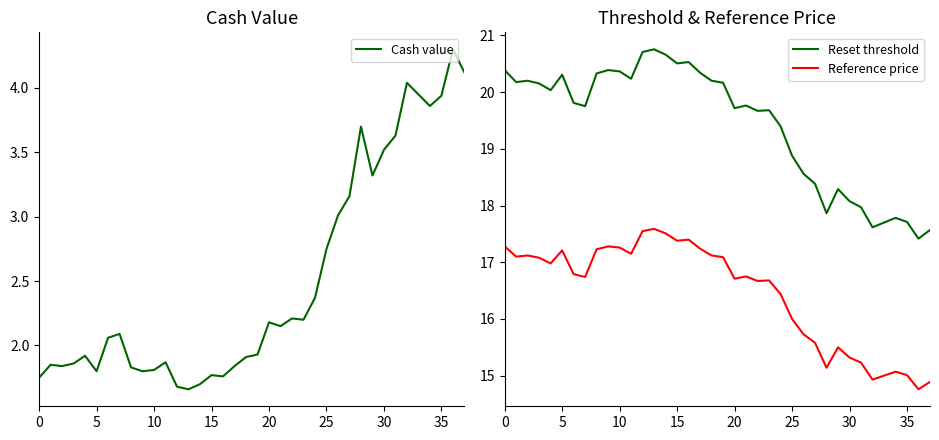

True or false: Reference price has a value of 15.7 at 26.

True